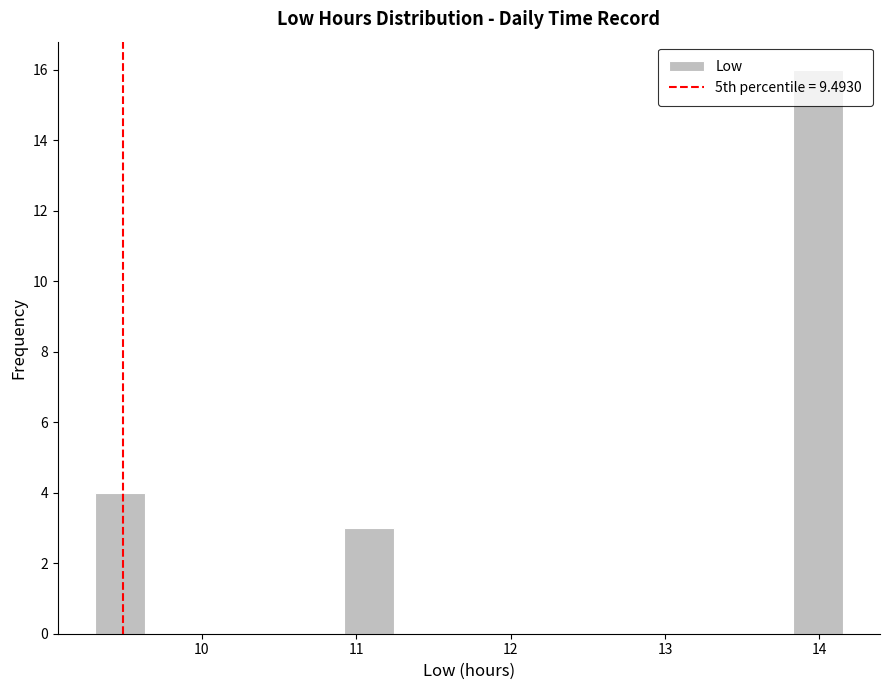

Read against the x-axis, roughly where is the centre of the tallest bar?

14.0